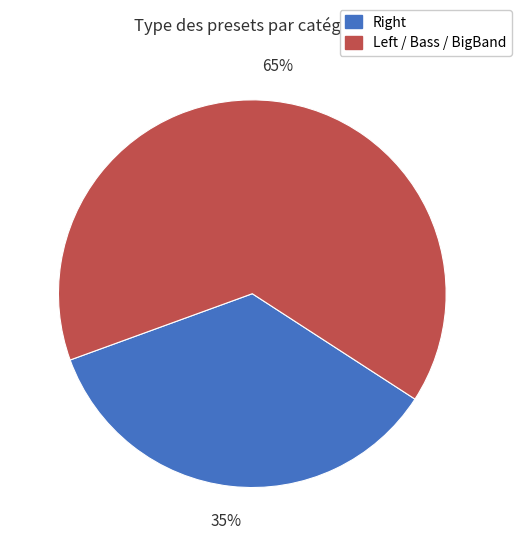

Is there a majority slice in this chart?

Yes